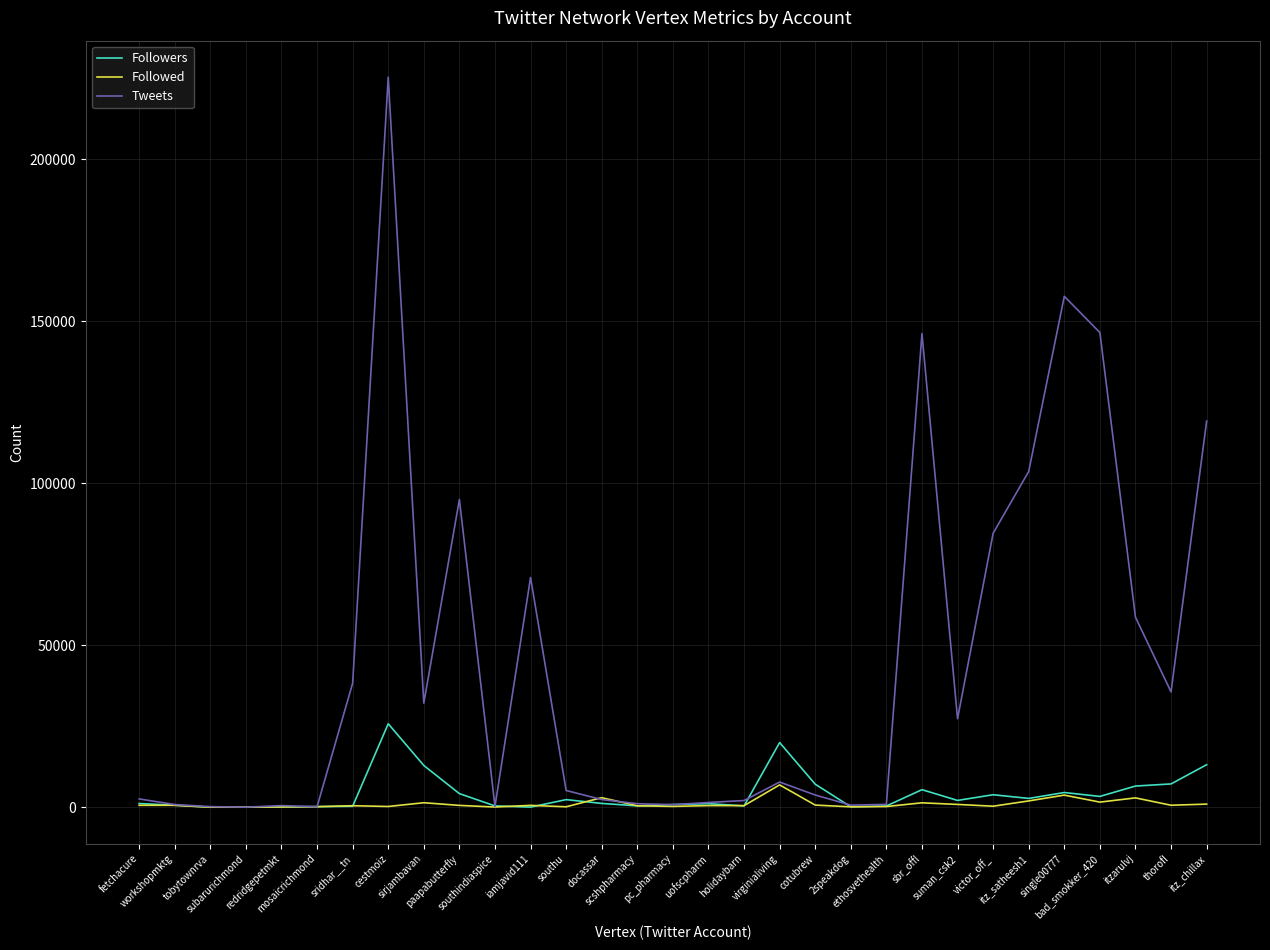

What is the greatest value displayed?

225328